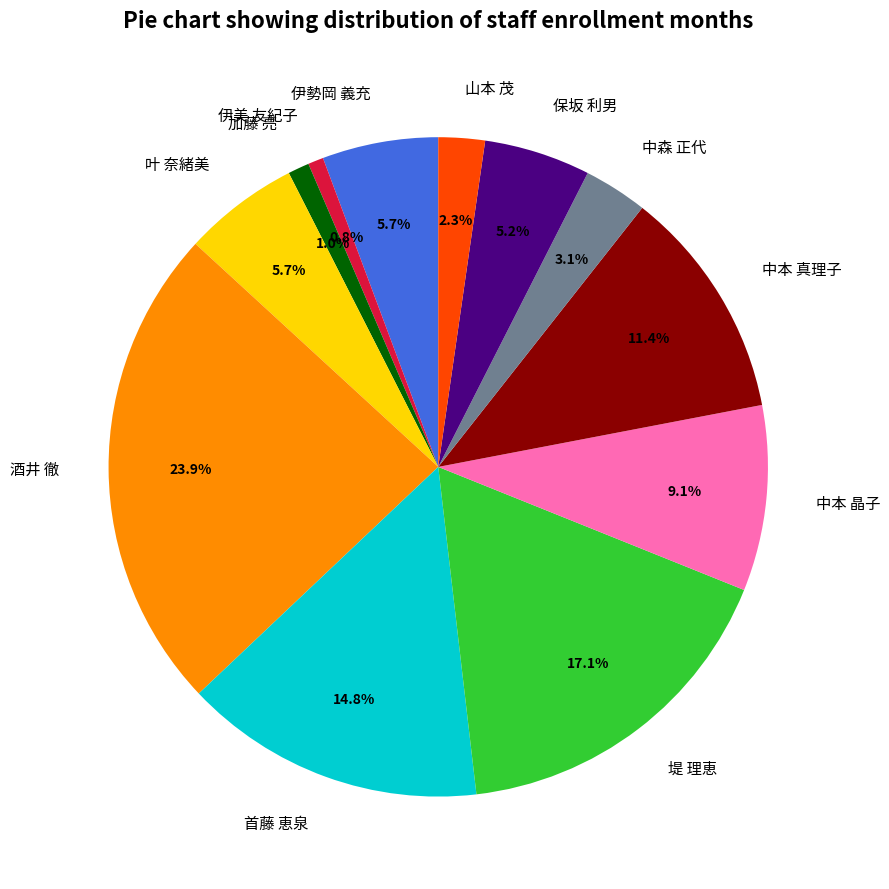

Which category has the biggest portion of the pie?

酒井 徹